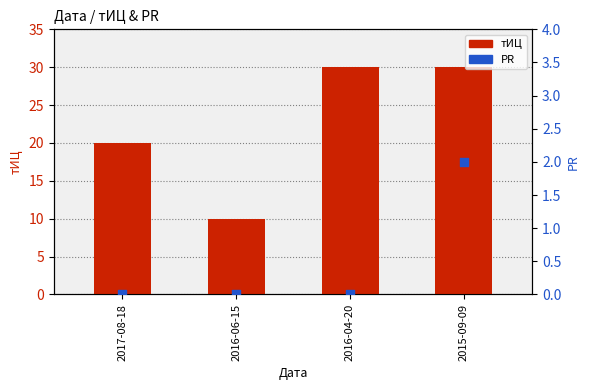

Which series has the widest spread of Y values?

тИЦ